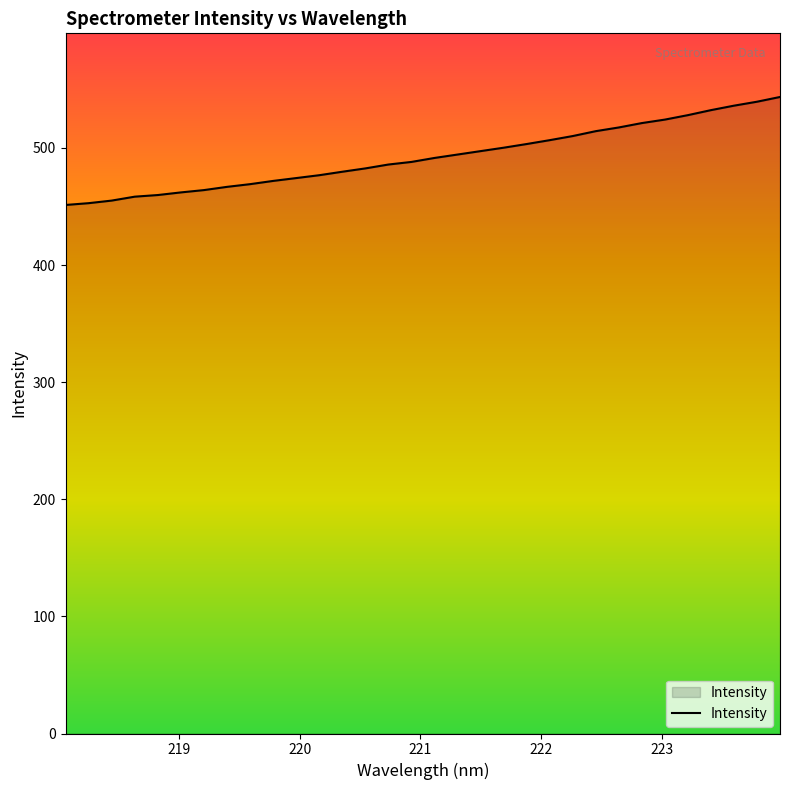

What is the minimum value shown in the chart?

451.3